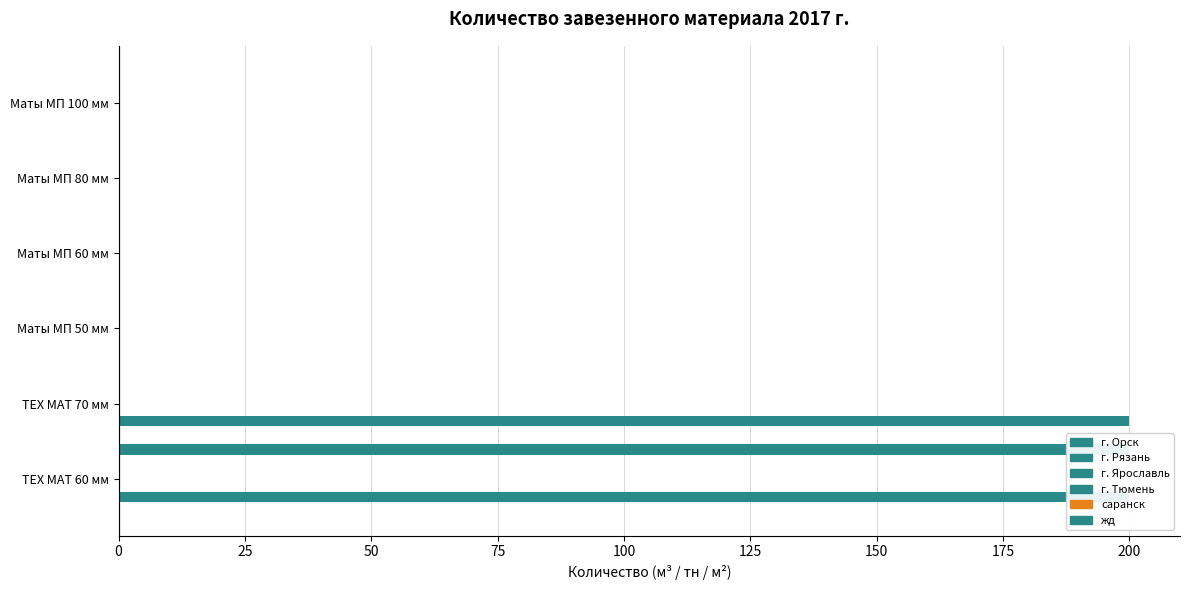

Is the value of г. Рязань at 25 greater than the value of г. Орск at 125?

Yes